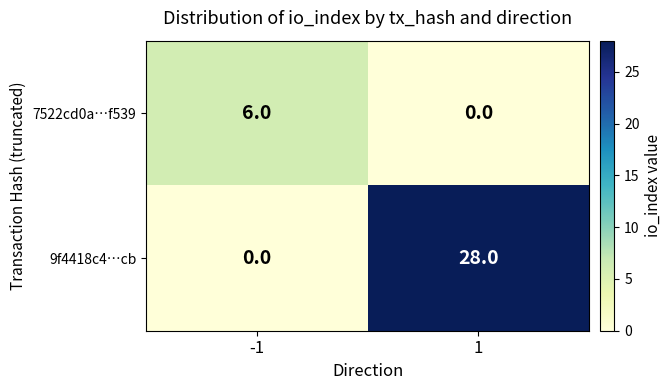

Which series changed the most between -1 and 1?

9f4418c4…cb